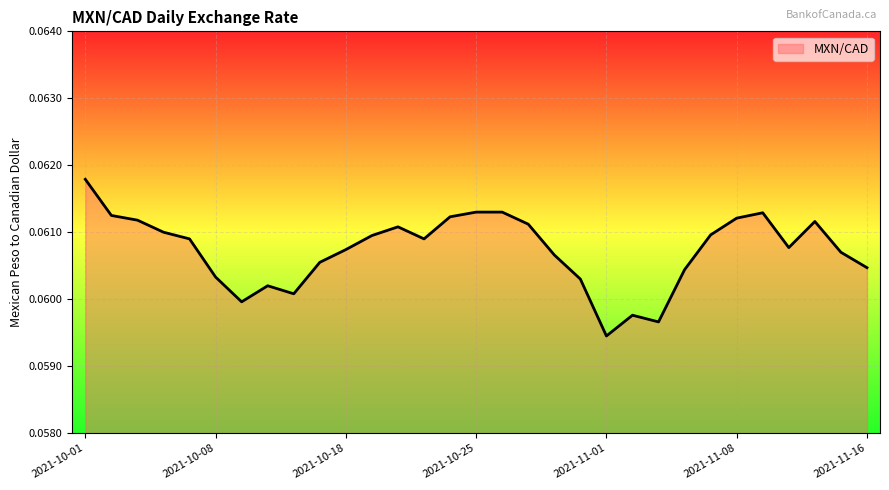

Is this an area chart (filled region under the line)?

Yes